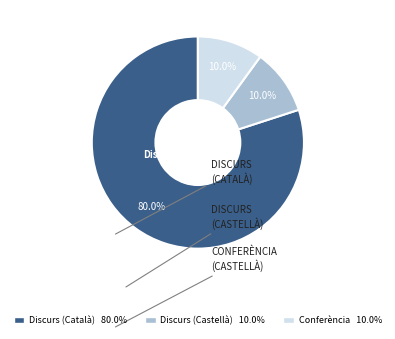

Is there any slice that represents more than half of the pie?

Yes